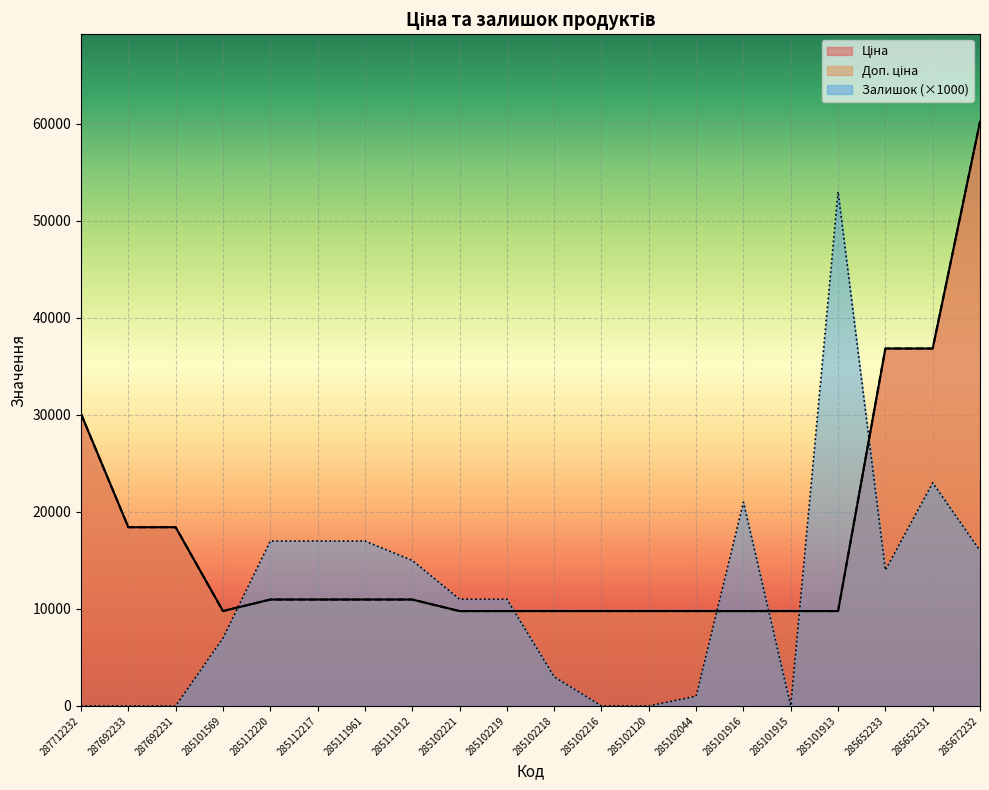

Which series has the largest total across all categories?

Ціна